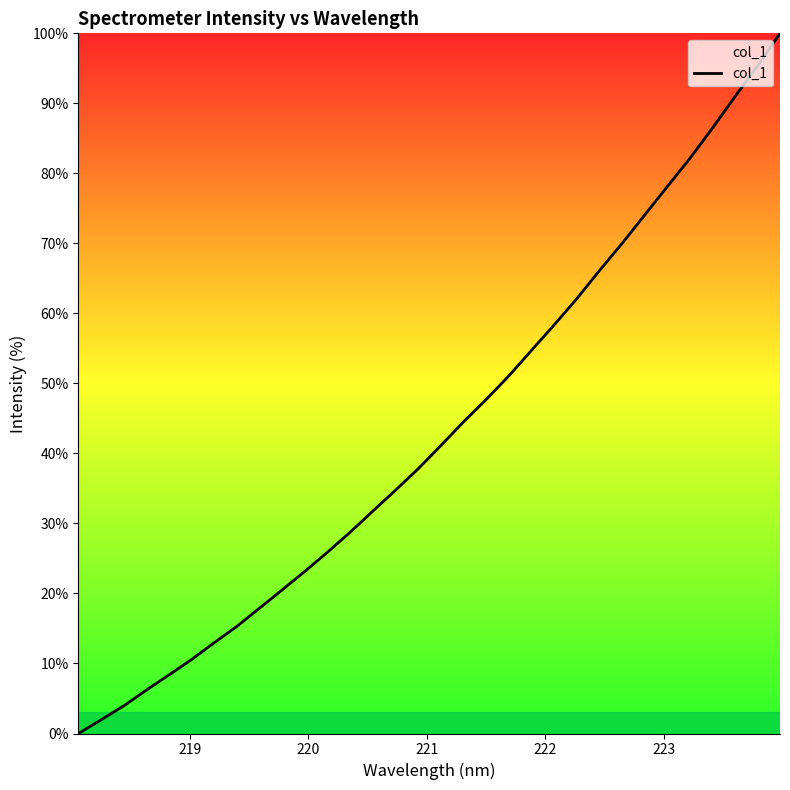

What is the difference between the maximum and minimum values?

100.0